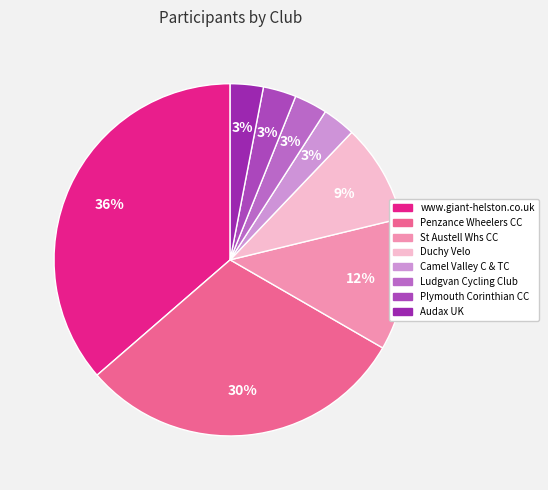

Is it true that Duchy Velo is 15% of the pie?

False